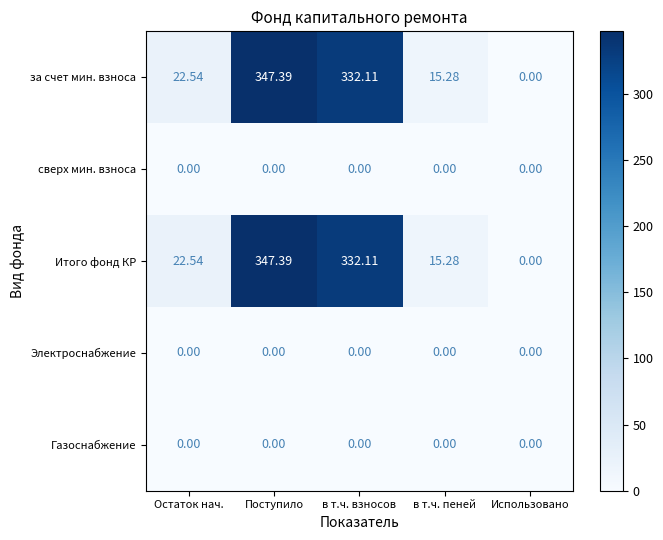

At which category is the sum across all series the highest?

Поступило